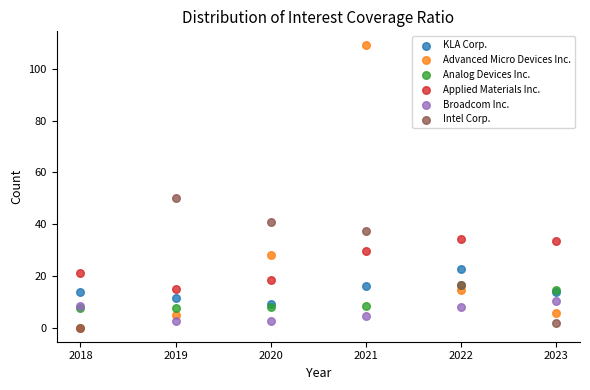

Across all series, what Y value is closest to 54?

50.2